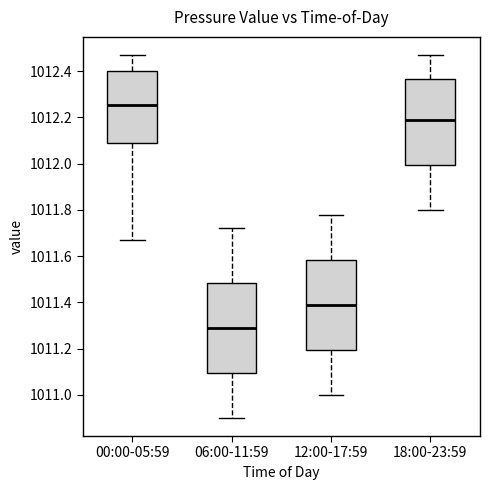

Reading left to right, transcribe this box plot: for each box, give where its median line is, the range the box spans, and where its two whiskers end, as read against the y-axis. The values are not printed on the chart, so give them approximately, as read against the axis.

00:00-05:59: median 1012.26, box 1012.08 to 1012.40, whiskers 1011.68 to 1012.48
06:00-11:59: median 1011.30, box 1011.10 to 1011.48, whiskers 1010.90 to 1011.72
12:00-17:59: median 1011.40, box 1011.20 to 1011.58, whiskers 1011.00 to 1011.78
18:00-23:59: median 1012.20, box 1012.00 to 1012.36, whiskers 1011.80 to 1012.48